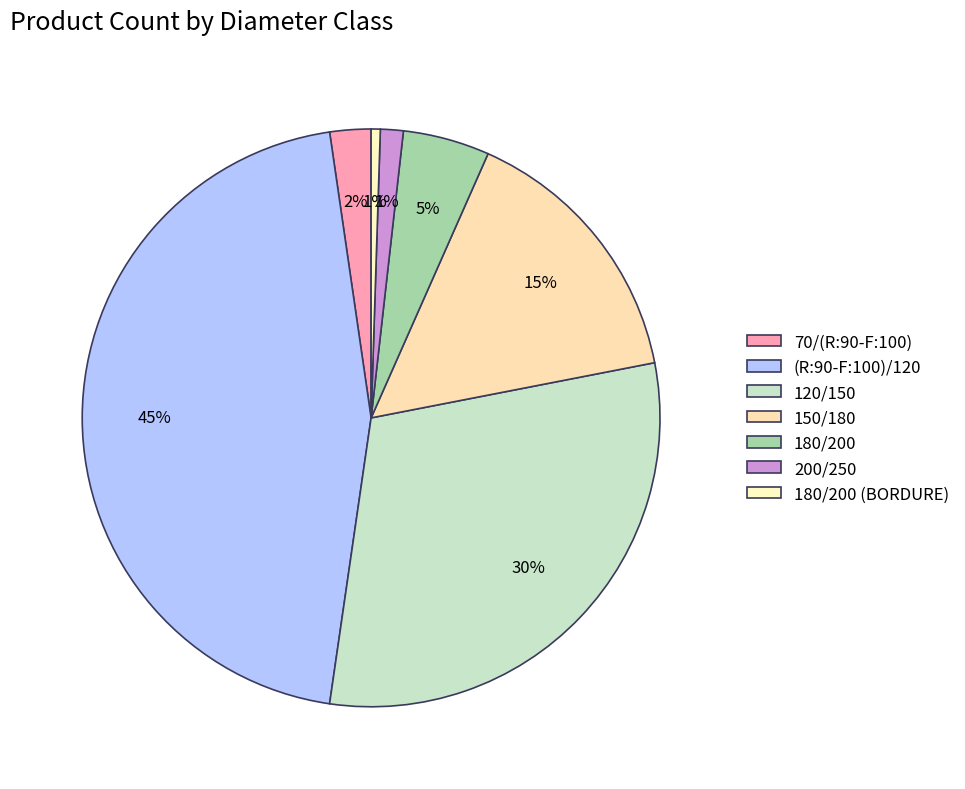

The 120/150 slice represents 19% of the pie. True or false?

False